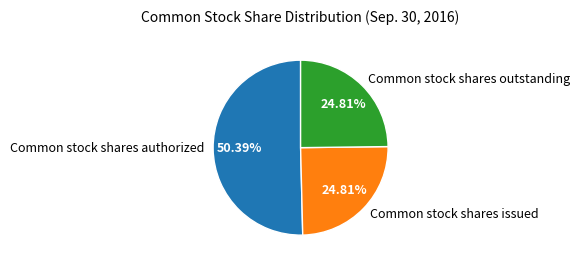

What percentage is NOT represented by Common stock shares issued?

75.2%